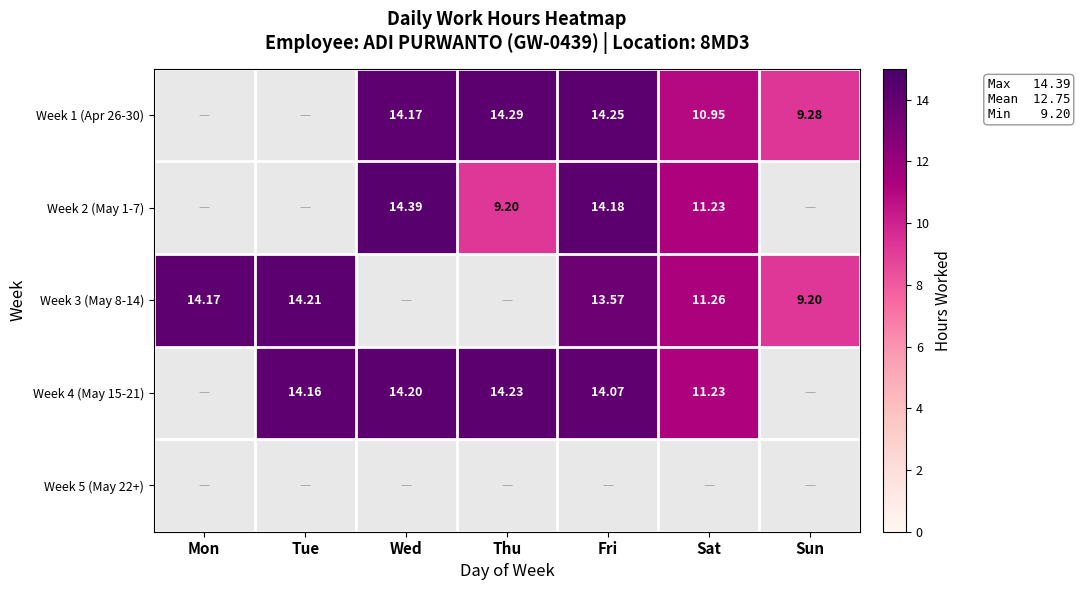

Which series changed the most between Tue and Thu?

Week 4 (May 15-21)